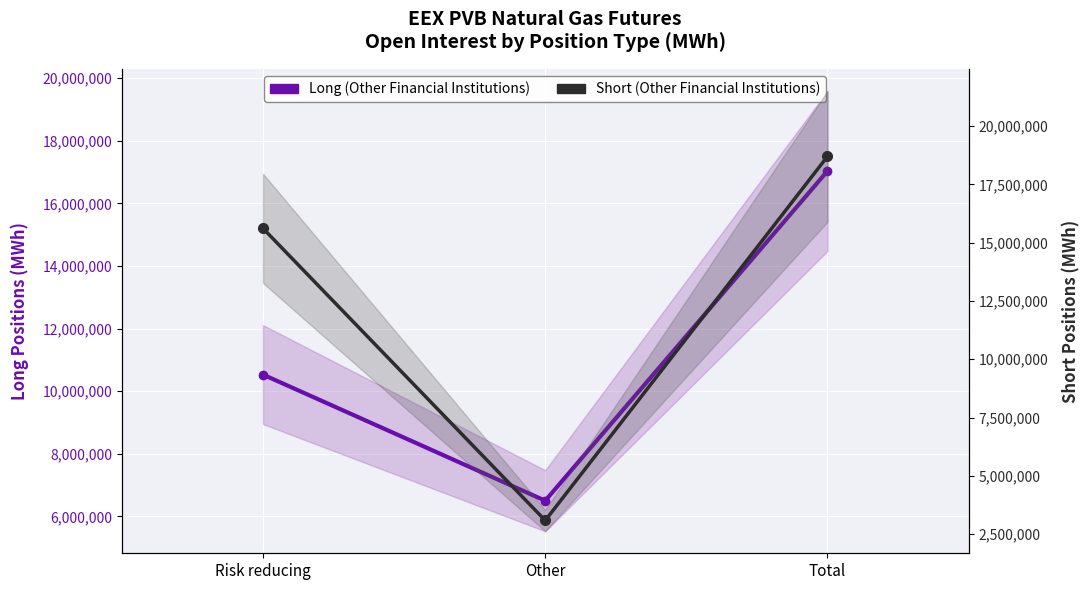

At which label does Short (Other Financial Institutions) reach its peak?

Total